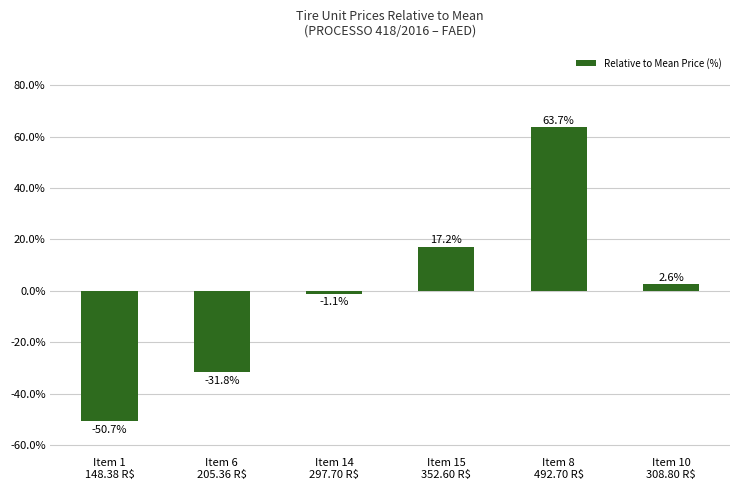

How many bars are there in total?

6